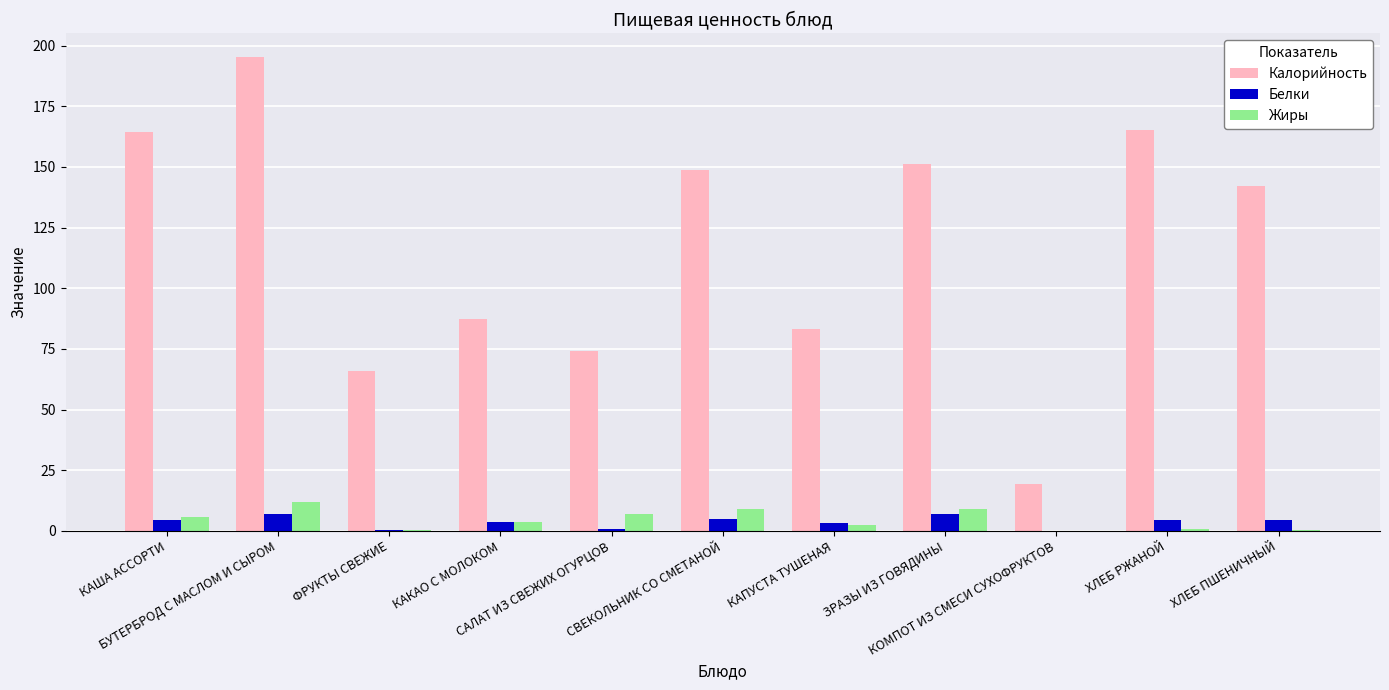

What is the maximum value for Жиры?

11.9